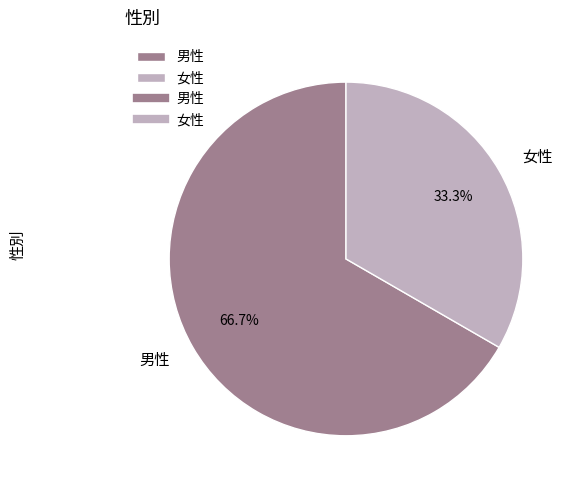

Between 女性 and 男性, which is larger?

男性